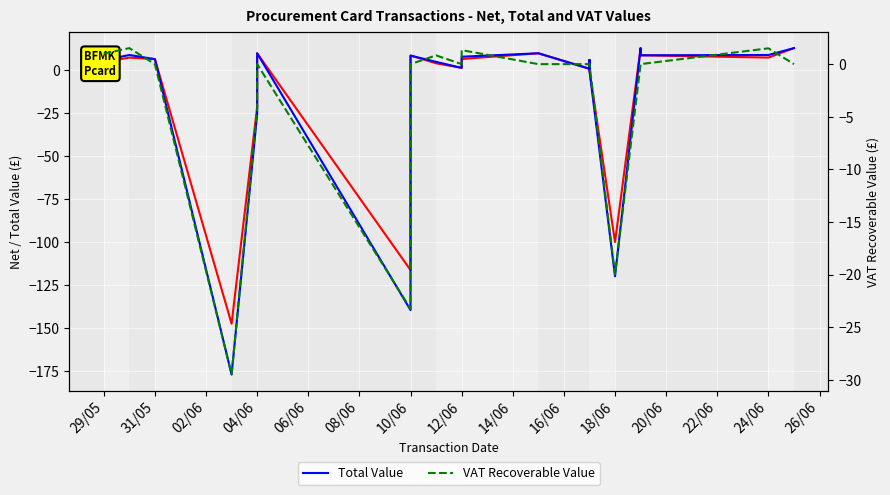

What is the lowest value of the Net Value series?

-147.4